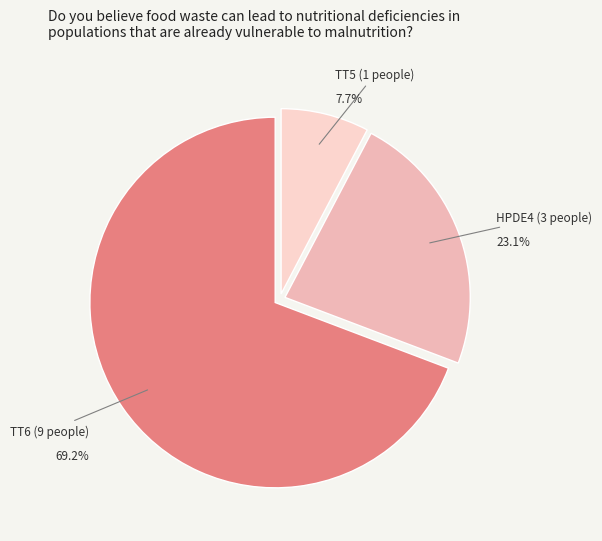

Does TT6 represent more than half of the total?

Yes